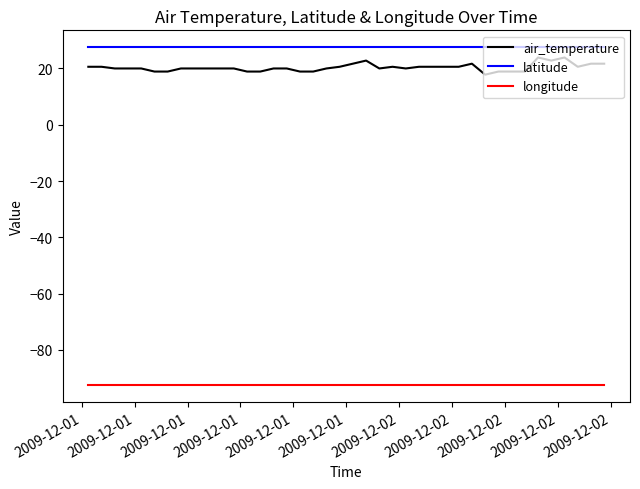

True or false: longitude and air_temperature cross at least once.

False